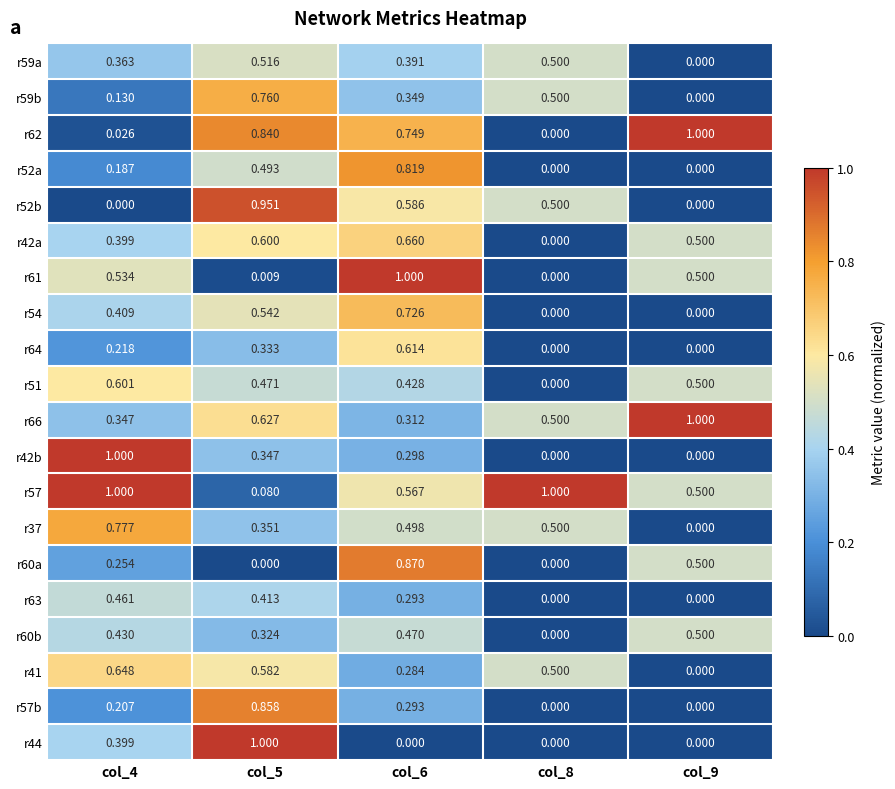

What is the total value across all series at col_4?

8.4